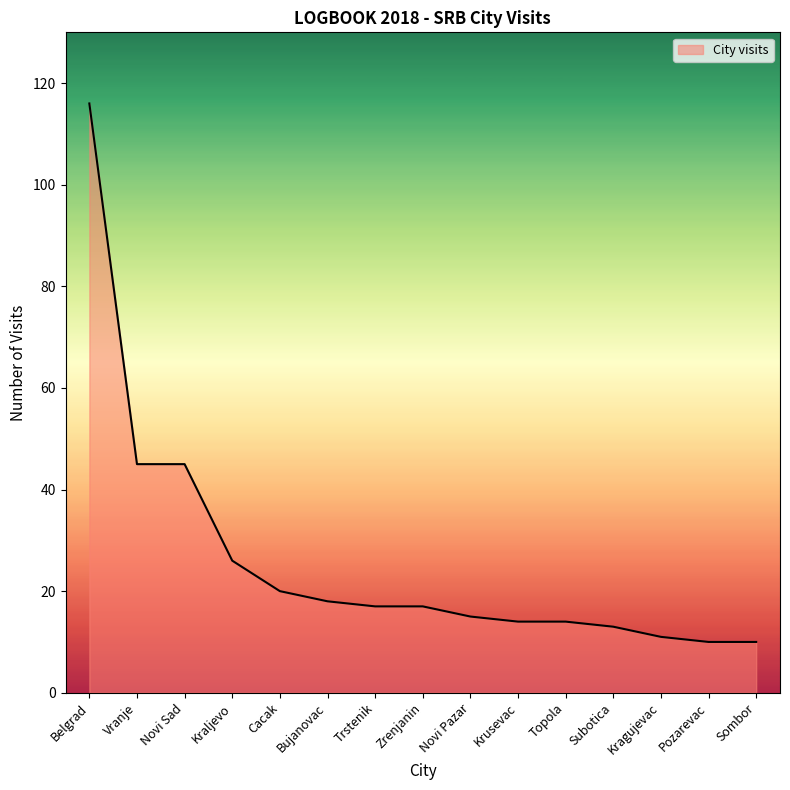

True or false: the data shows 13 at Subotica.

True